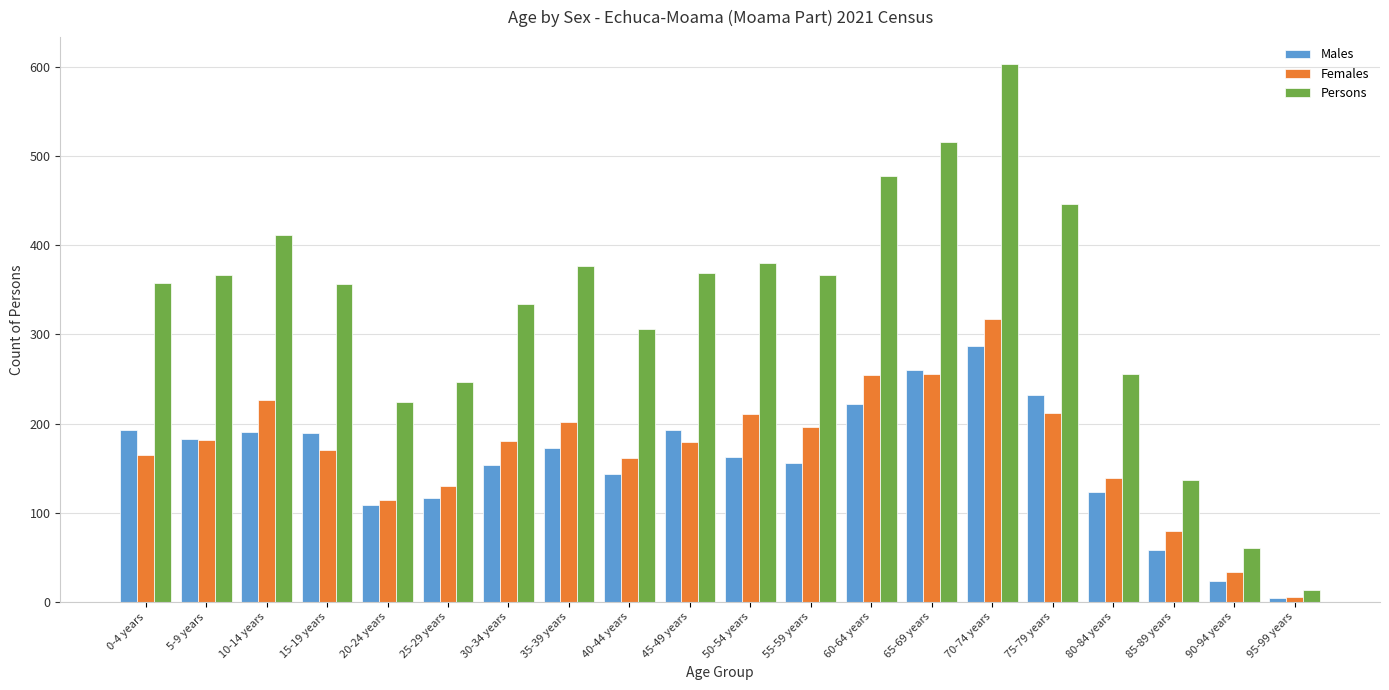

What is the total value across all series at 70-74 years?

1207